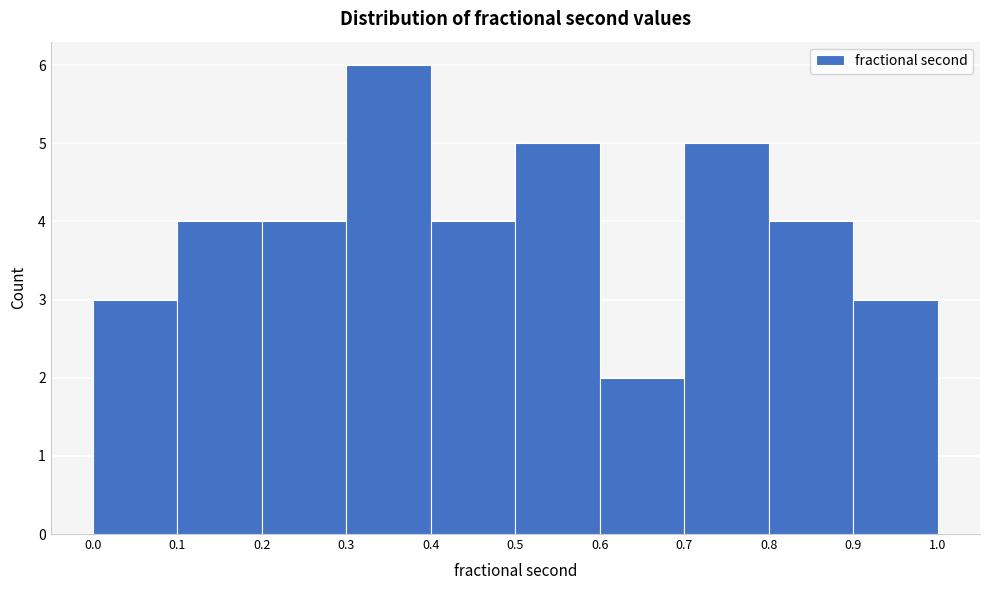

Reading left to right, transcribe this chart: for each bar, give the range it covers on the x-axis and its height. The values are not printed on the chart, so give them approximately, as read against the axis.

0.0 to 0.1: 3
0.1 to 0.2: 4
0.2 to 0.3: 4
0.3 to 0.4: 6
0.4 to 0.5: 4
0.5 to 0.6: 5
0.6 to 0.7: 2
0.7 to 0.8: 5
0.8 to 0.9: 4
0.9 to 1.0: 3